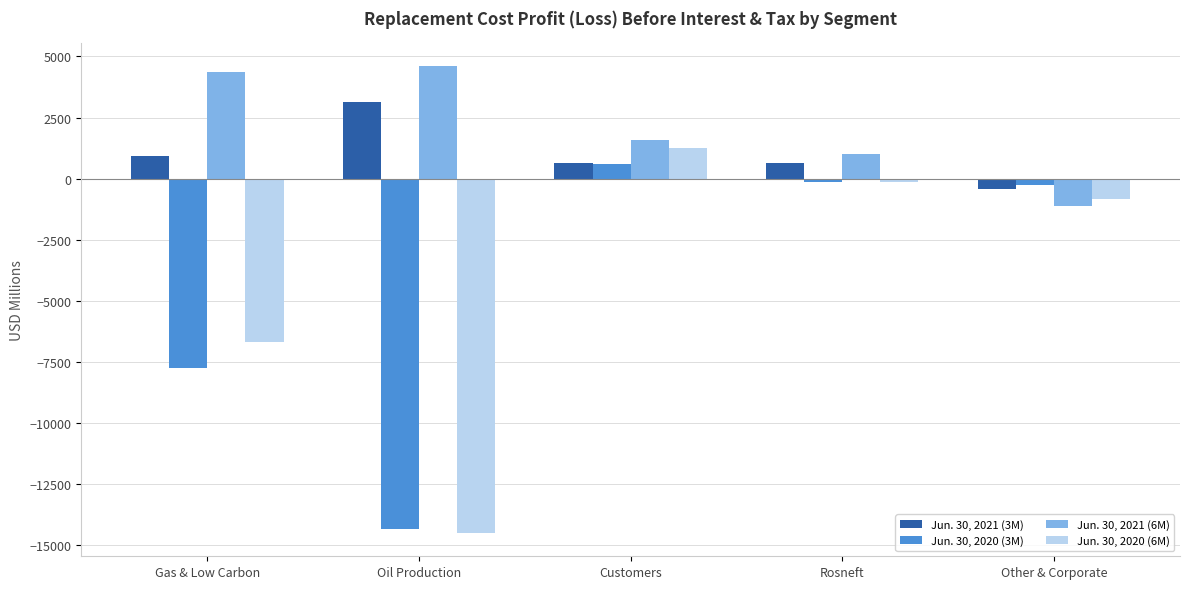

How many distinct data groups are displayed?

4